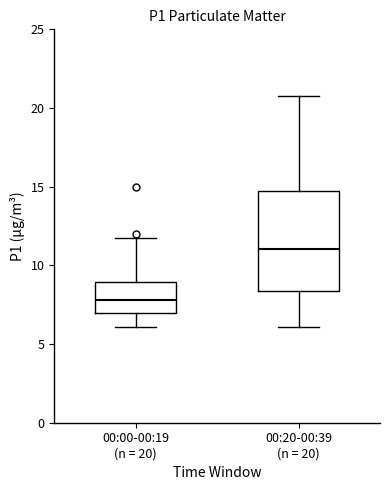

Where is the upper edge of the box for 00:00-00:19 (n = 20) on the y-axis? The values are not printed on the chart, so give them approximately, as read against the axis.

9.0